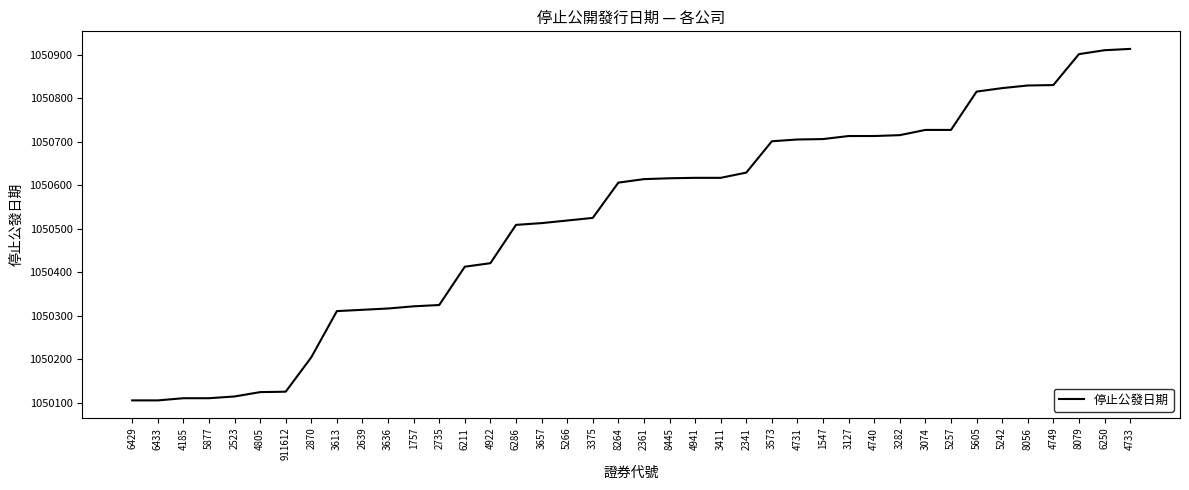

What is the difference between the maximum and minimum values?

807